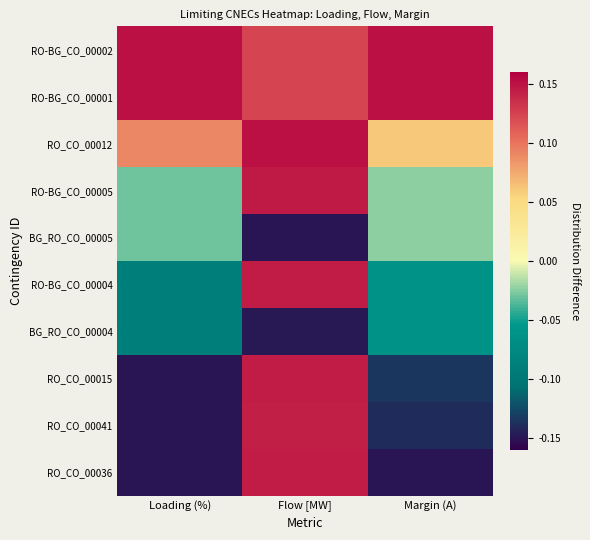

Which has a higher value, Loading (%) or Flow [MW]?

Loading (%)